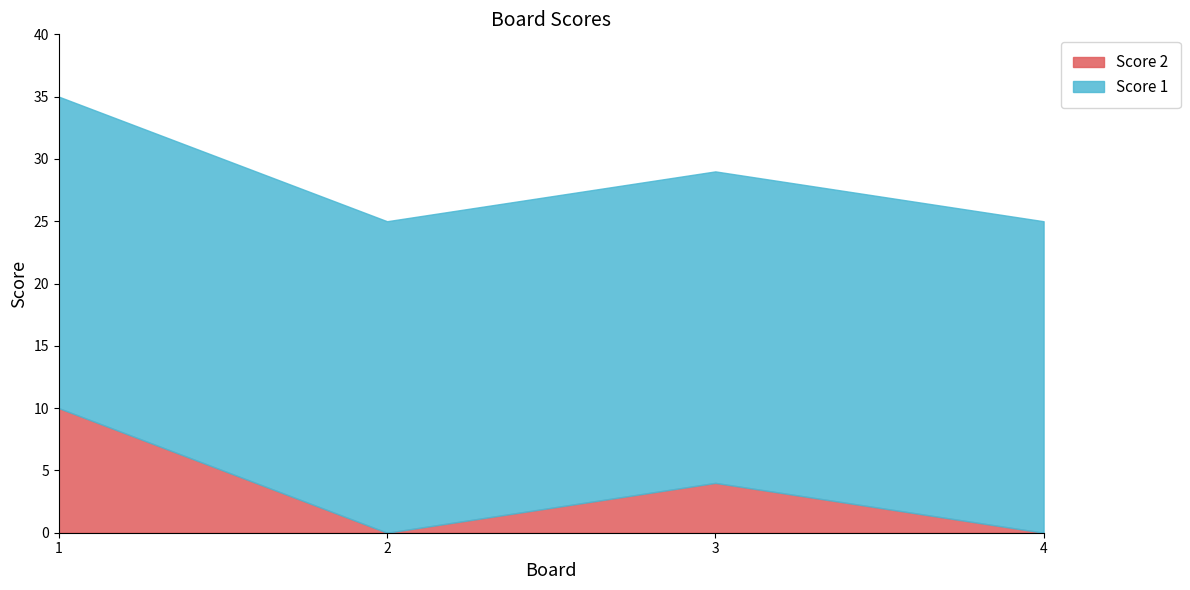

What is the spread (max minus min) of values at 2?

25